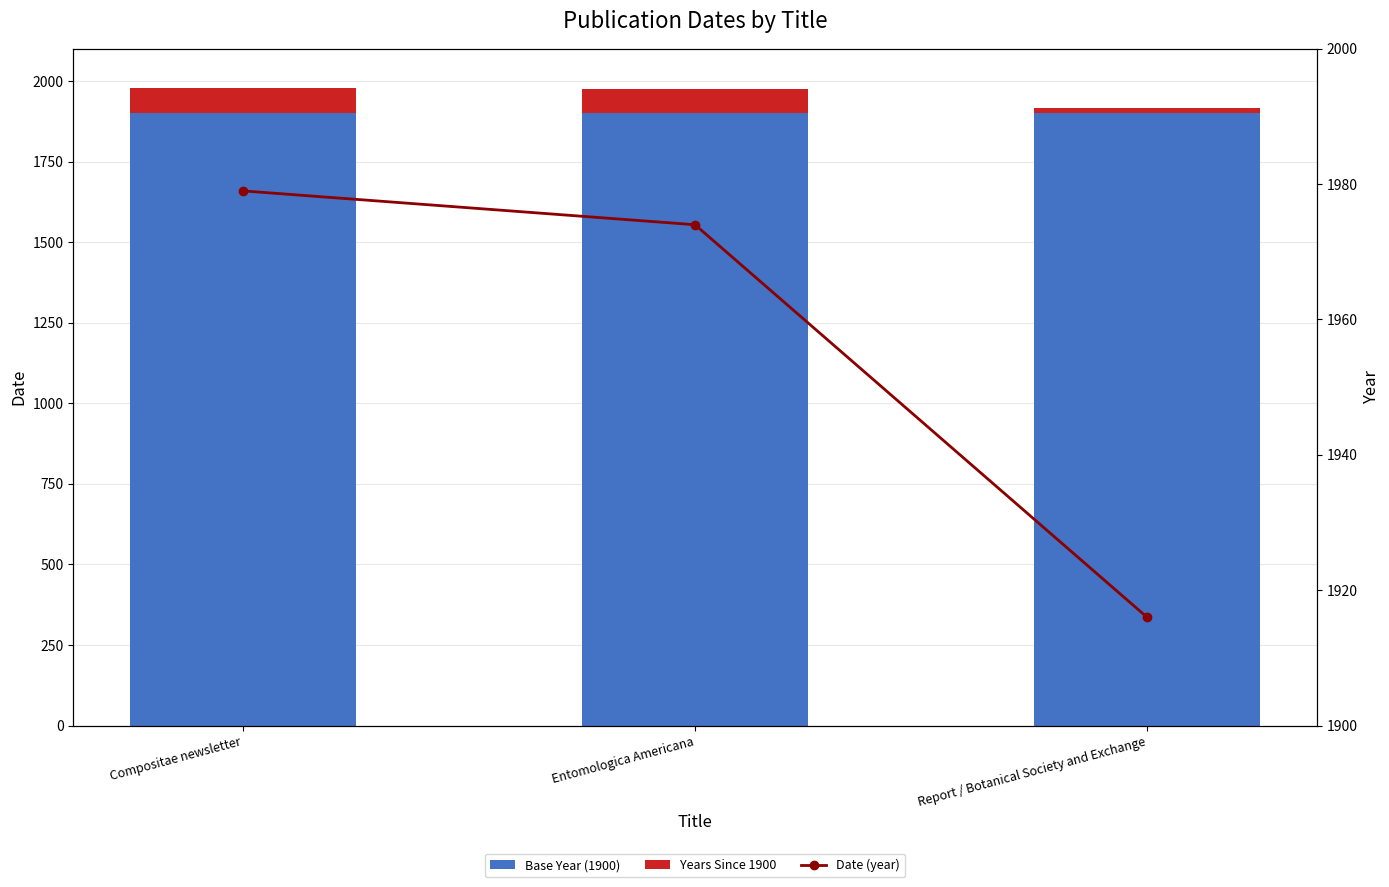

What is the difference between the highest and lowest values at Compositae newsletter?

1900